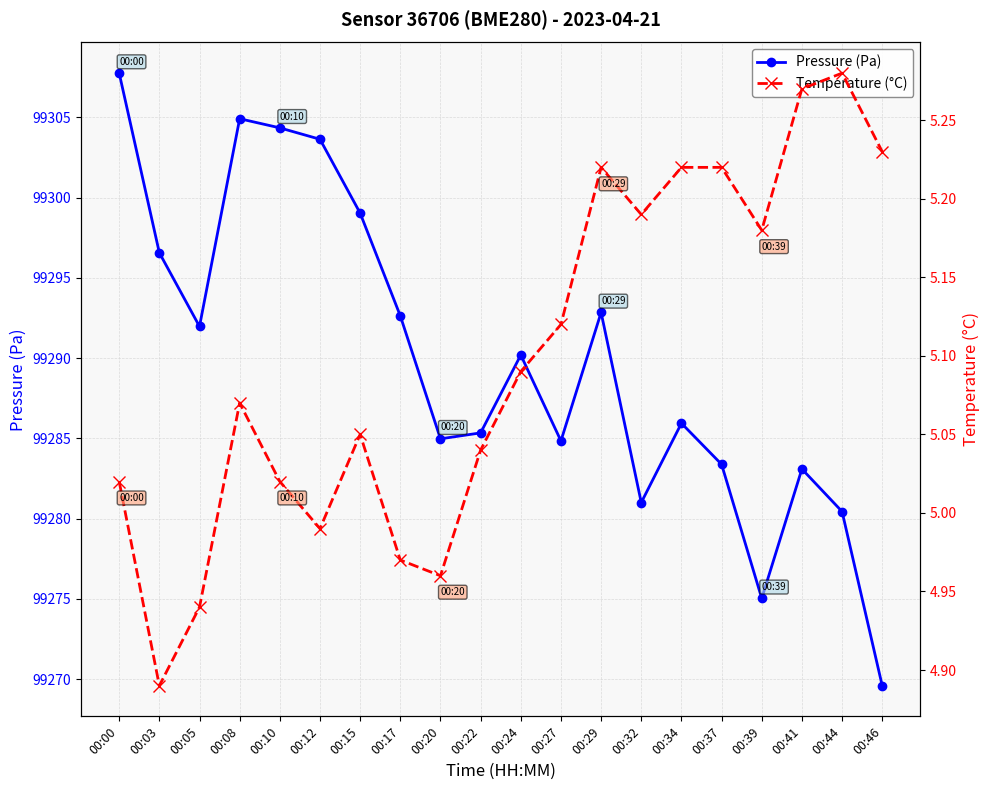

The value of temperature at 00:27 is 1.4. True or false?

False